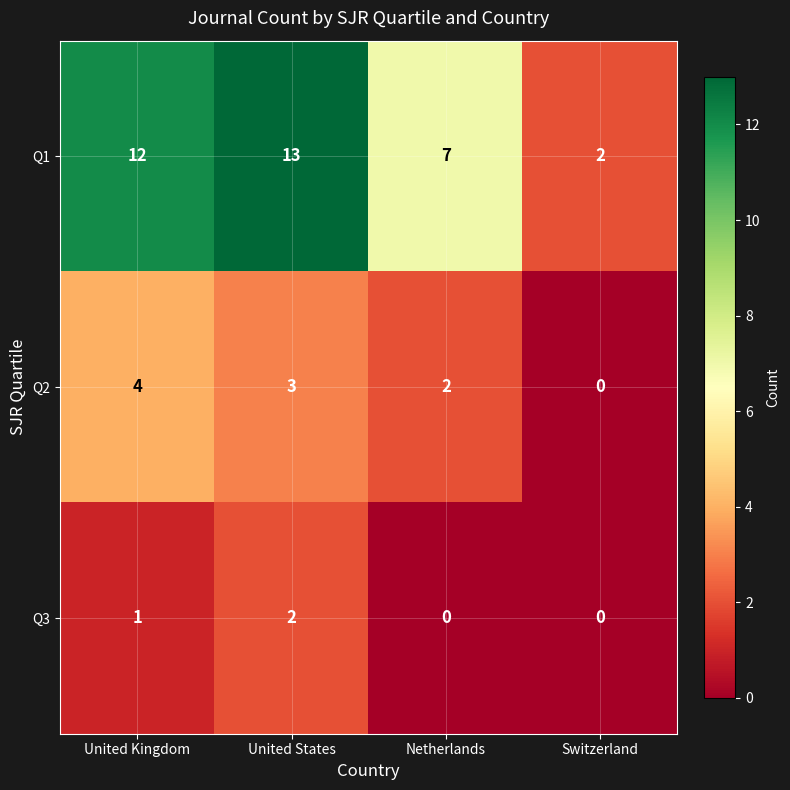

What is the difference between the second highest and second lowest values in the Q1 series?

5